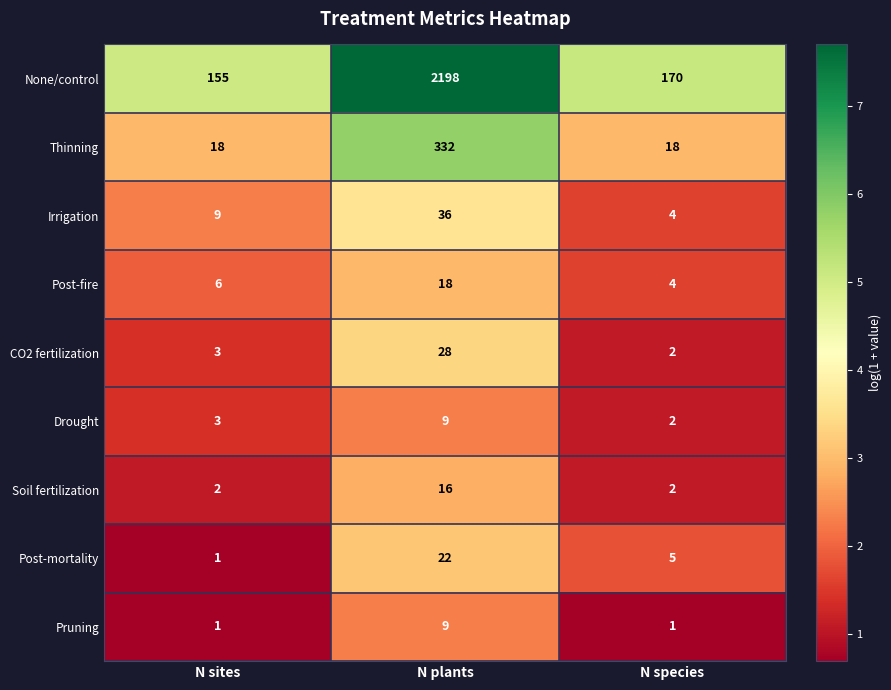

What is the sum of the Pruning values at N sites and N plants?

10